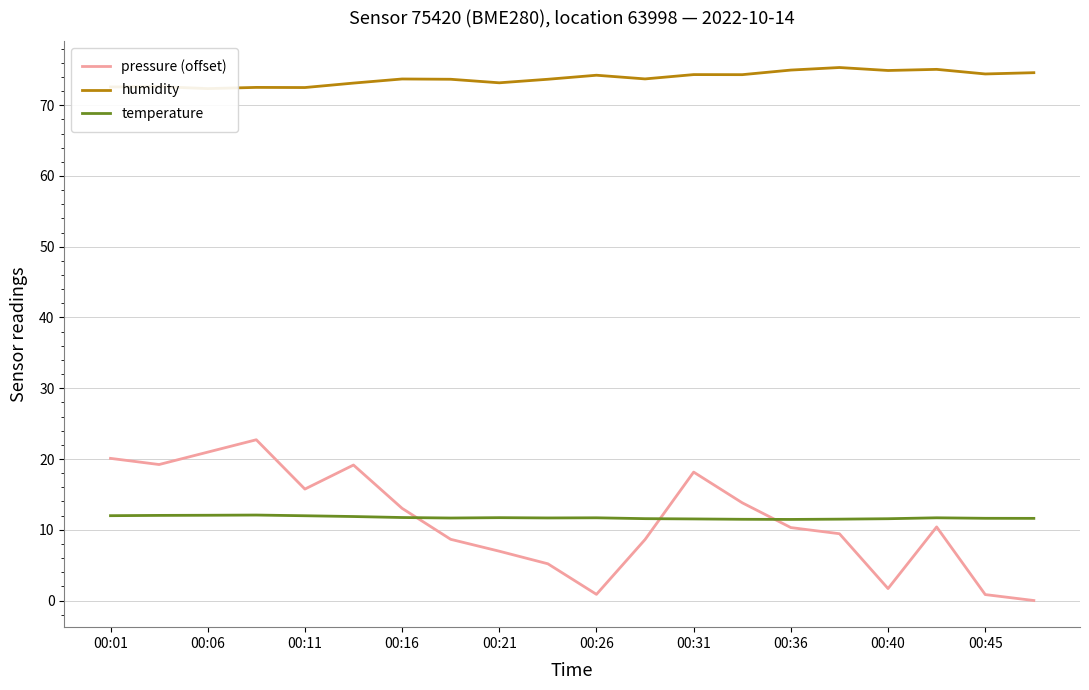

Is it true that temperature equals 21.3 at 00:06?

False